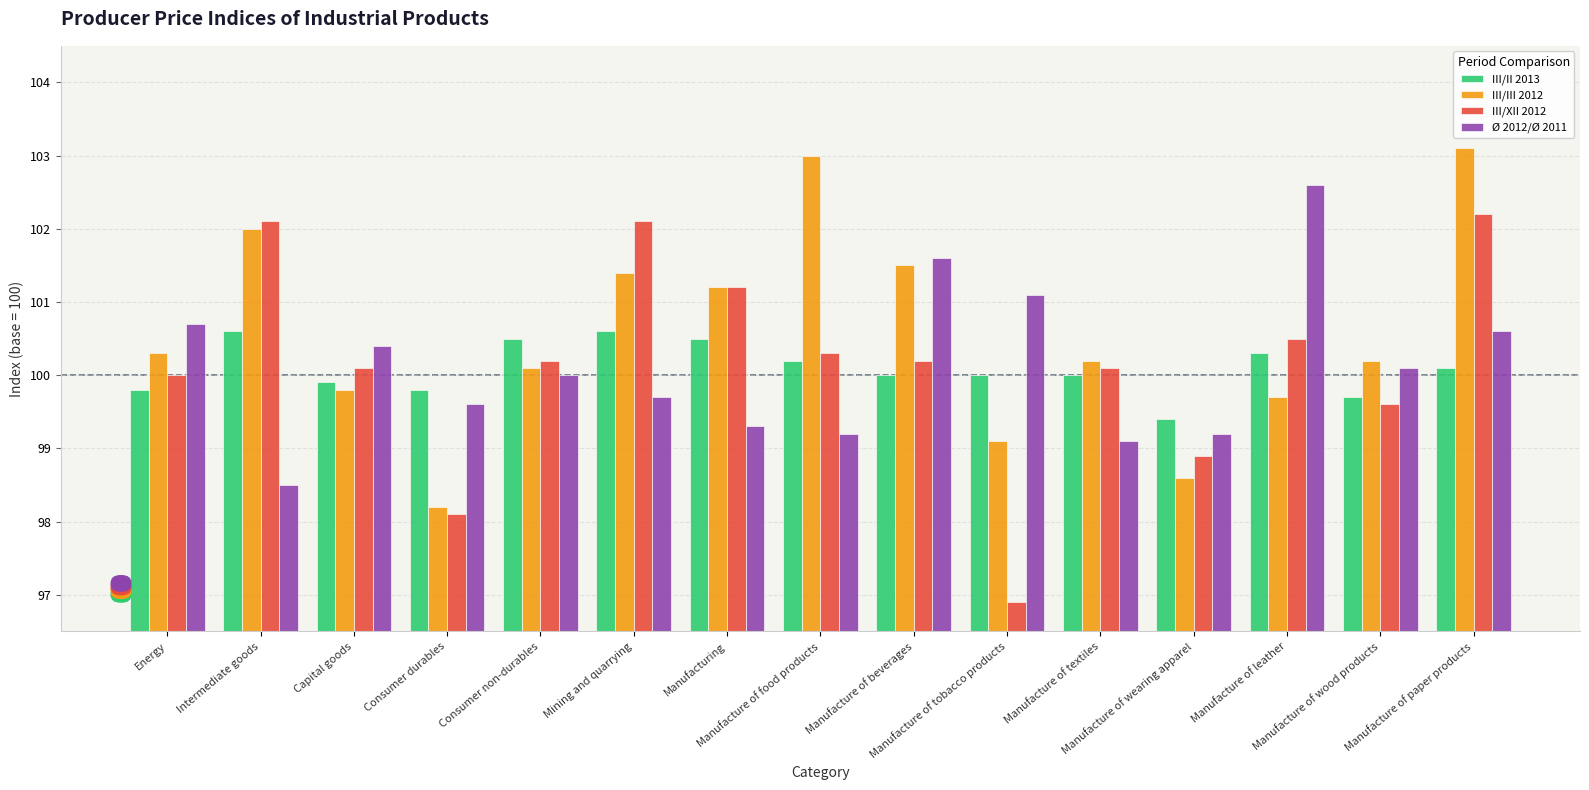

Reading right to left, list all the values displayed in this chart.

III/II 2013: 100.1	99.7	100.3	99.4	100.0	100.0	100.0	100.2	100.5	100.6	100.5	99.8	99.9	100.6	99.8
III/III 2012: 103.1	100.2	99.7	98.6	100.2	99.1	101.5	103.0	101.2	101.4	100.1	98.2	99.8	102.0	100.3
III/XII 2012: 102.2	99.6	100.5	98.9	100.1	96.9	100.2	100.3	101.2	102.1	100.2	98.1	100.1	102.1	100.0
Ø 2012/Ø 2011: 100.6	100.1	102.6	99.2	99.1	101.1	101.6	99.2	99.3	99.7	100.0	99.6	100.4	98.5	100.7